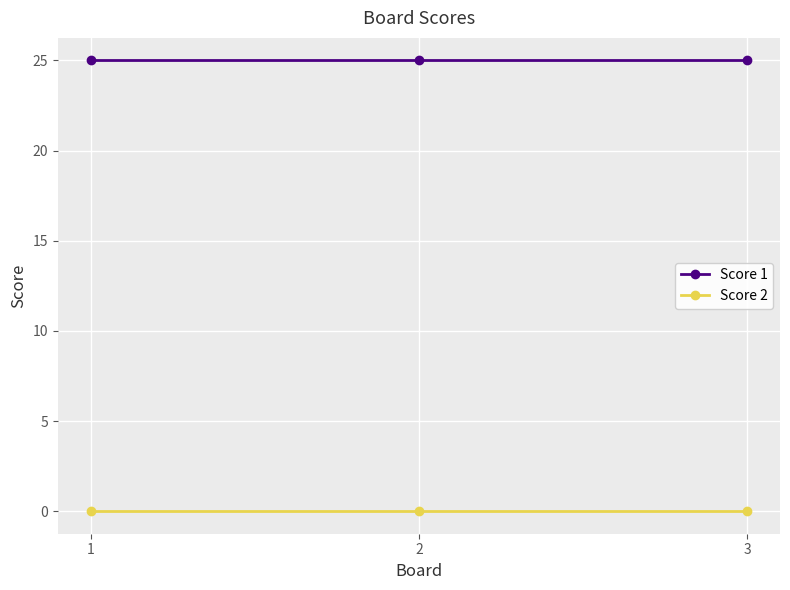

Which series has the largest total across all categories?

Score 1